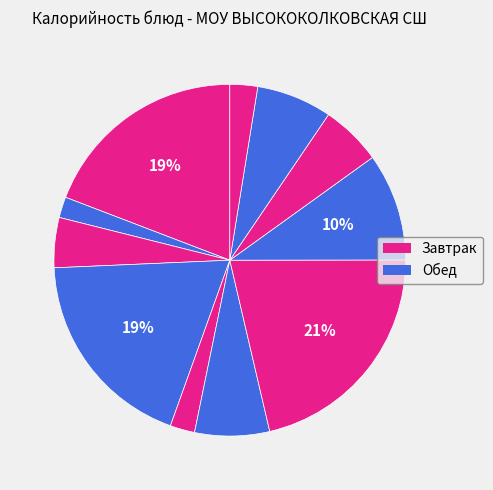

How many segments does this pie chart have?

11